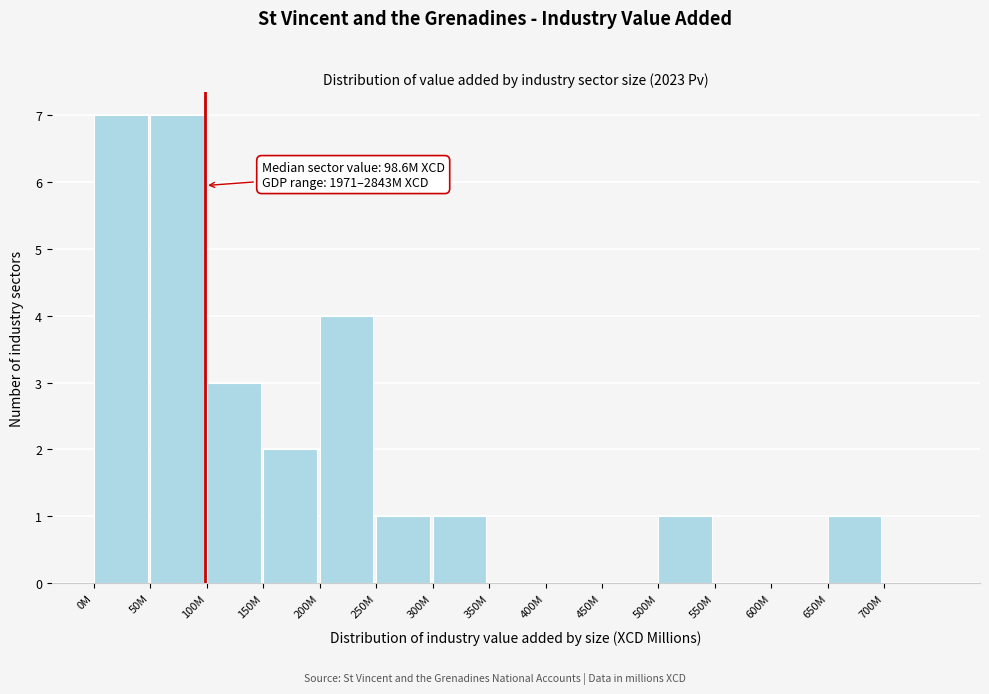

Reading right to left, list all the values displayed in this chart.

700M=0	650M=1	600M=0	550M=0	500M=1	450M=0	400M=0	350M=0	300M=1	250M=1	200M=4	150M=2	100M=3	50M=7	0M=7